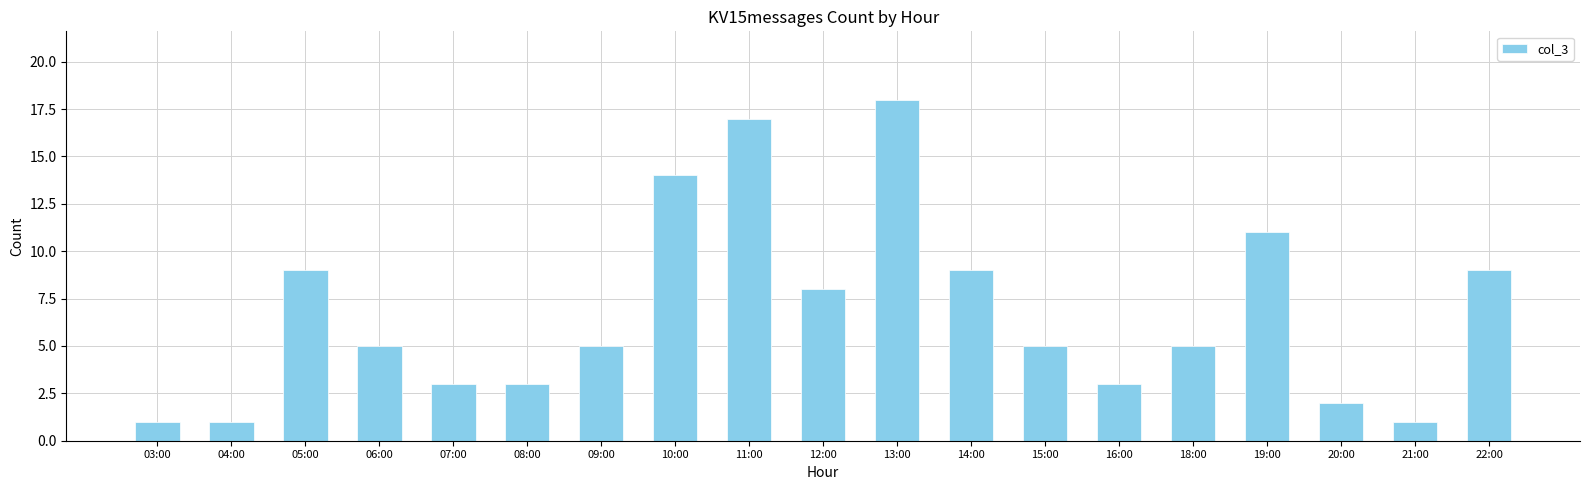

The value at 14:00 is 3. True or false?

False